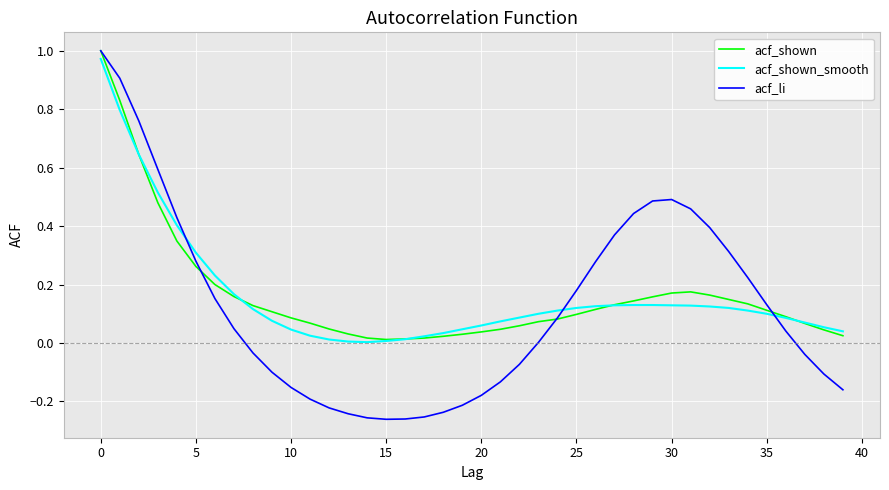

Which series has the widest spread of values?

acf_li